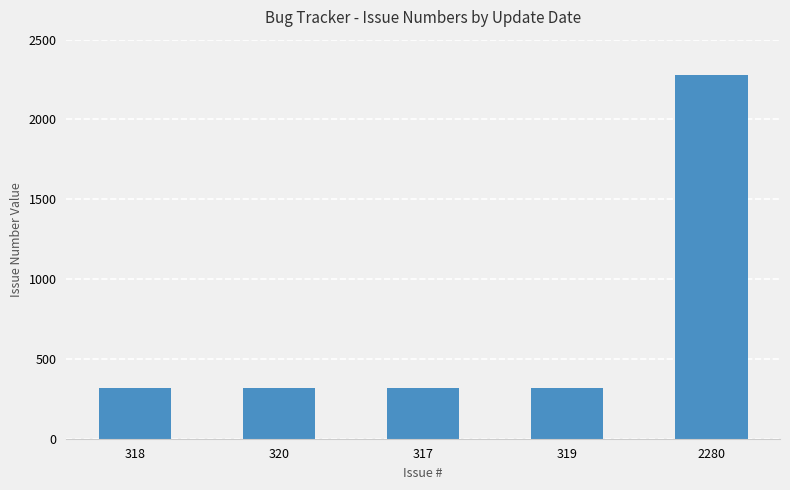

What is the difference between the maximum and minimum values?

1963